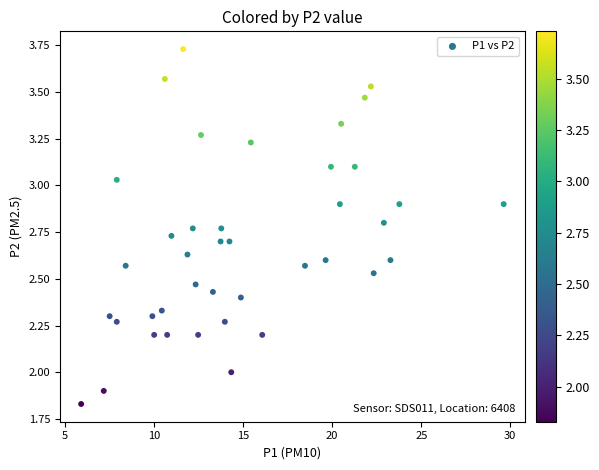

What is the range of X values (max minus min)?

23.7